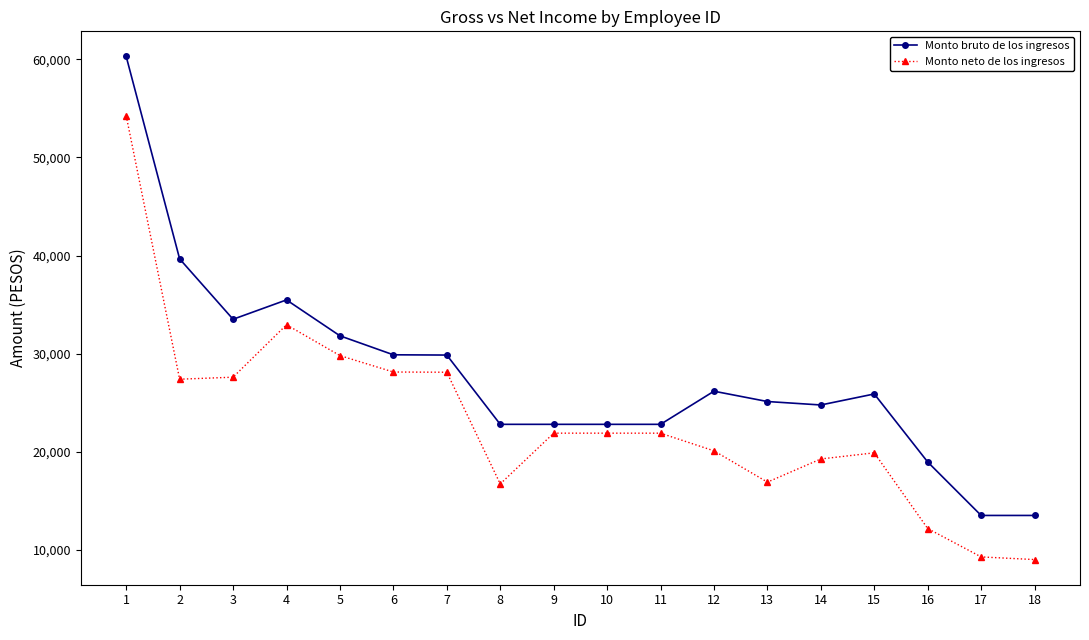

The Monto bruto de los ingresos series shows 39656.0 at 2. True or false?

True